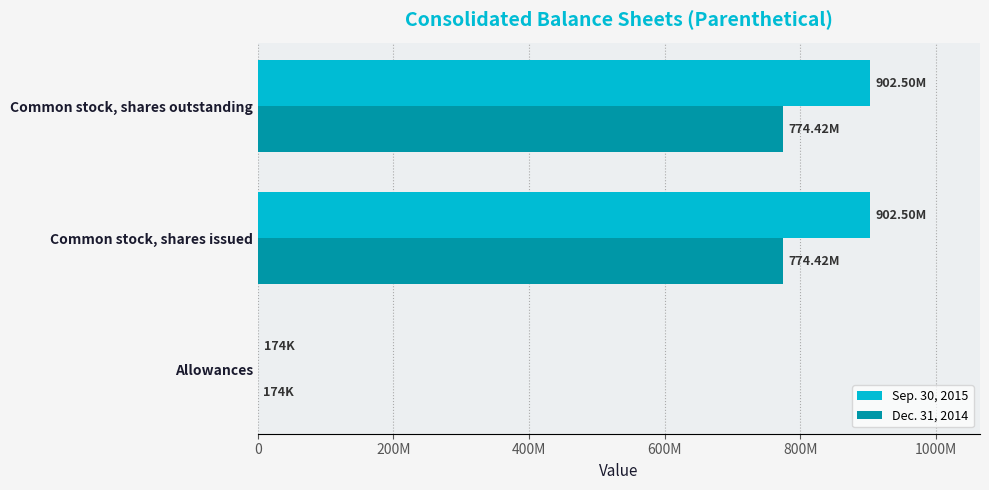

Which series has the largest total across all categories?

Sep. 30, 2015